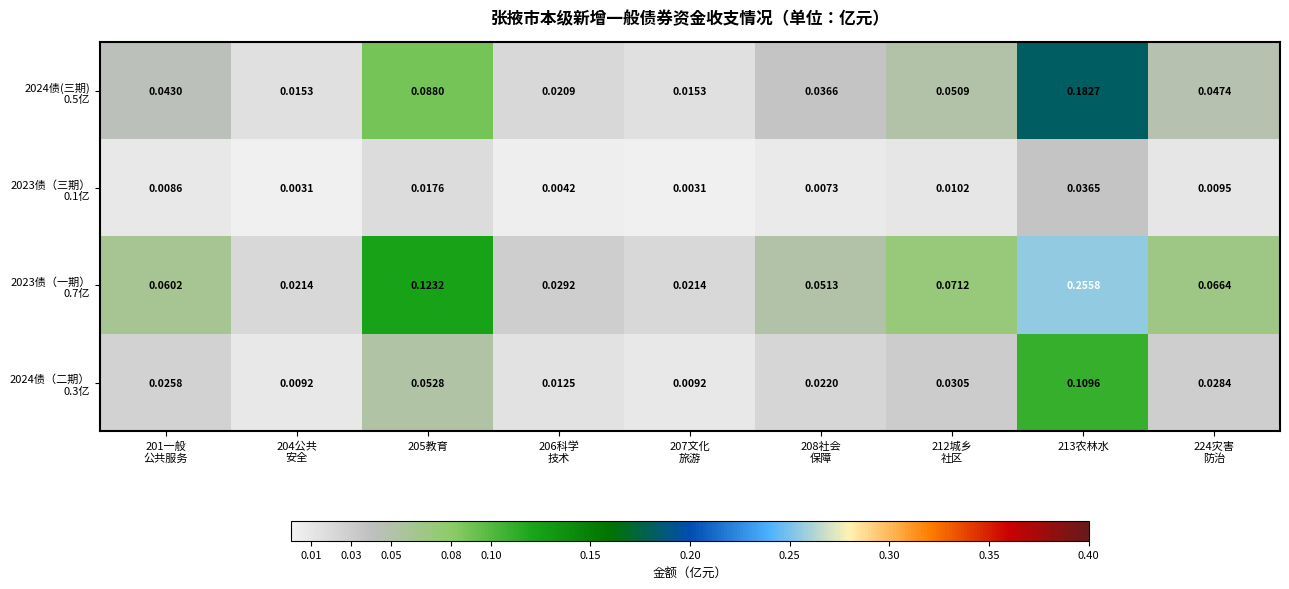

Count the number of categories in the chart.

9